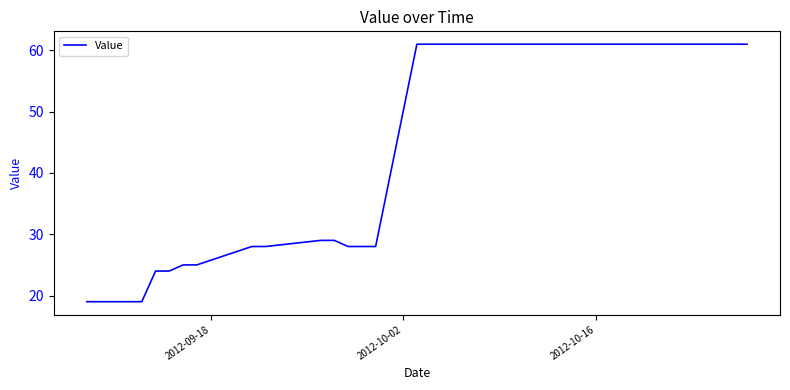

What is the smallest value displayed?

19